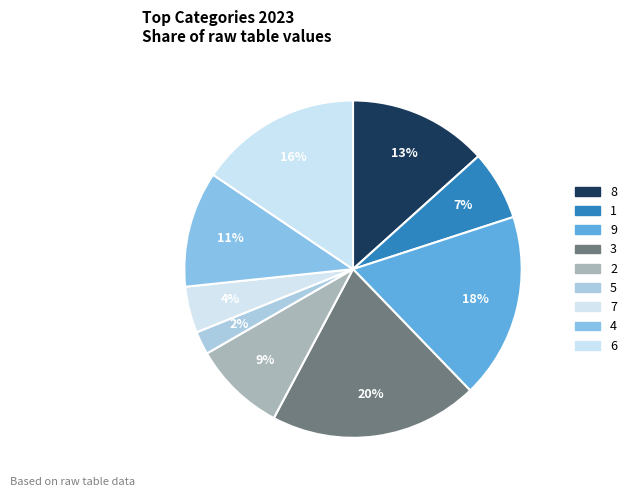

How much of the chart is everything except 7?

95.6%